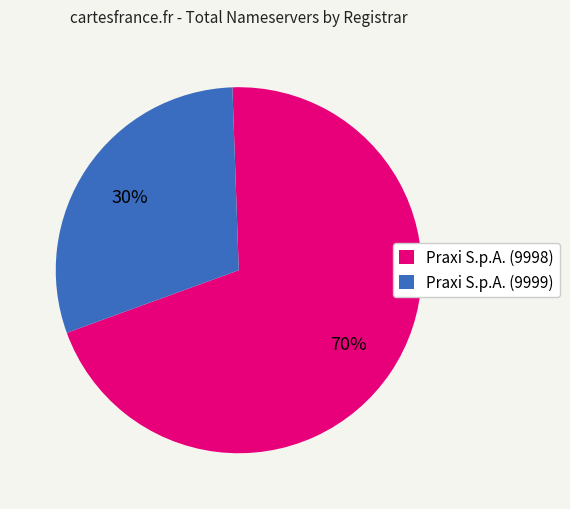

Which slice is the largest?

Praxi S.p.A. (9998)